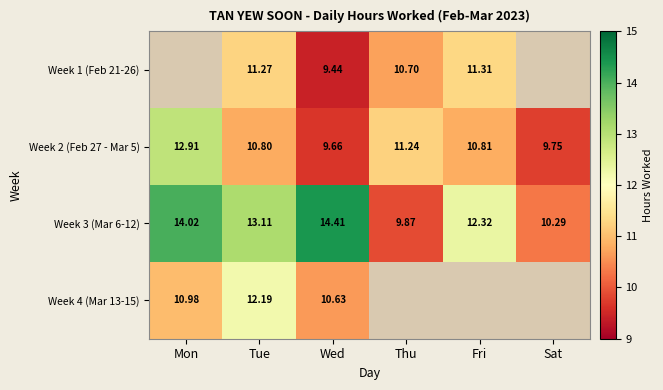

Which has a higher value, Thu or Wed?

Thu